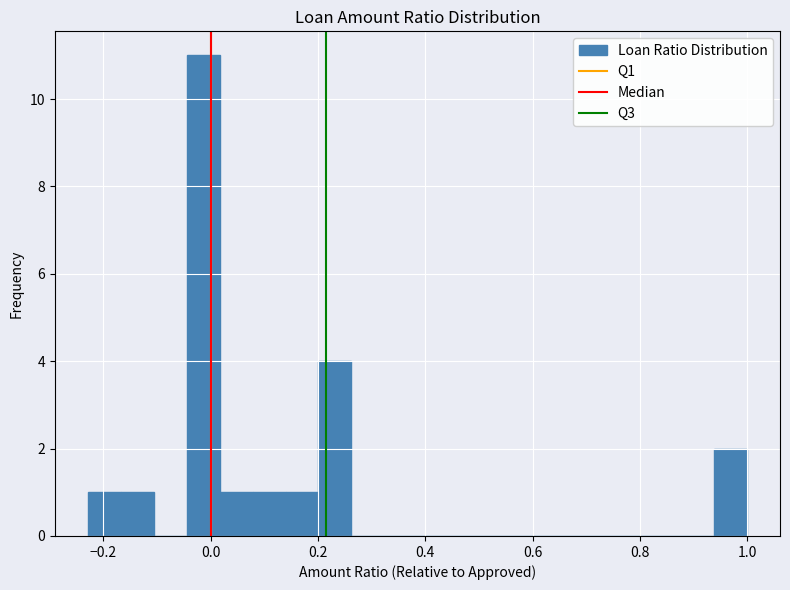

Around what value on the x-axis is the tallest bar? Give the approximate position of its centre, as read against the axis.

-0.02